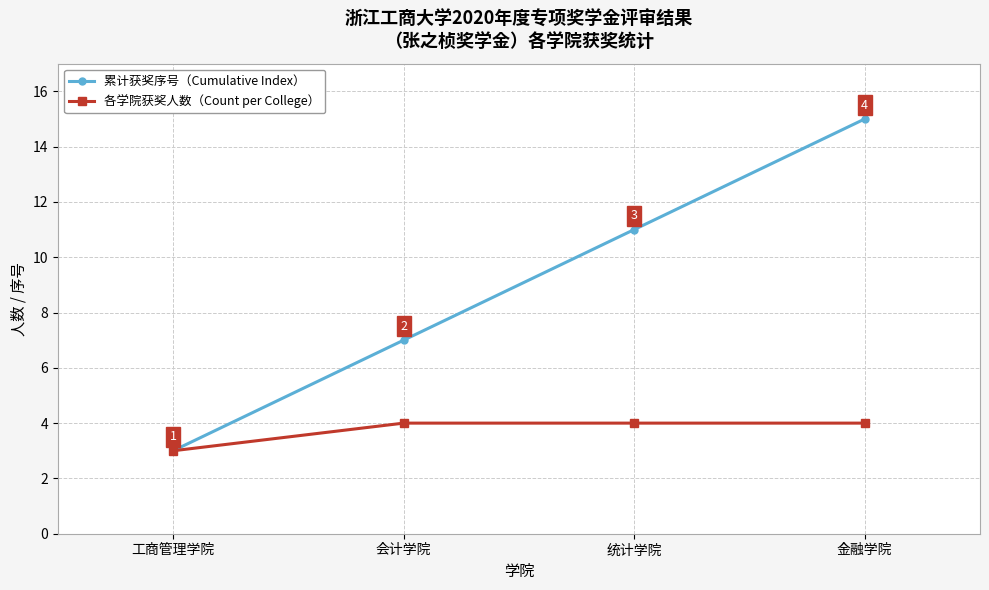

At which label does 各学院获奖人数（Count per College） reach its minimum?

工商管理学院